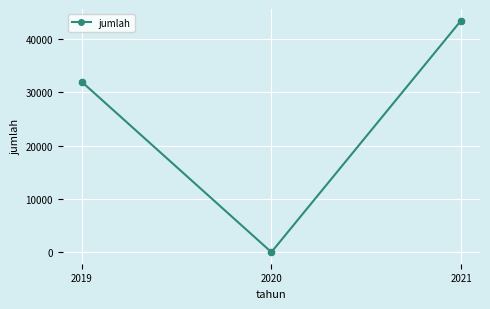

What is the change in value from 2019 to 2021?

+11500